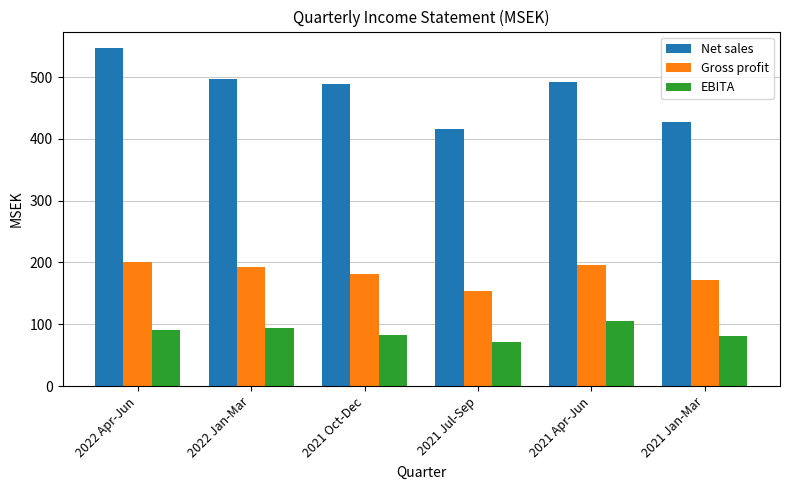

What is the maximum value shown in the chart?

546.4